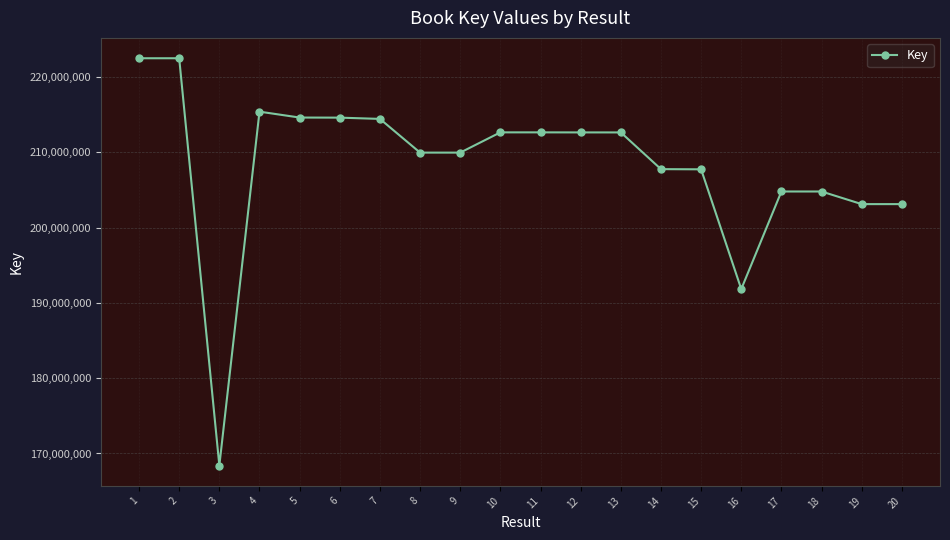

What is the difference between the values at 9 and 17?

5165312